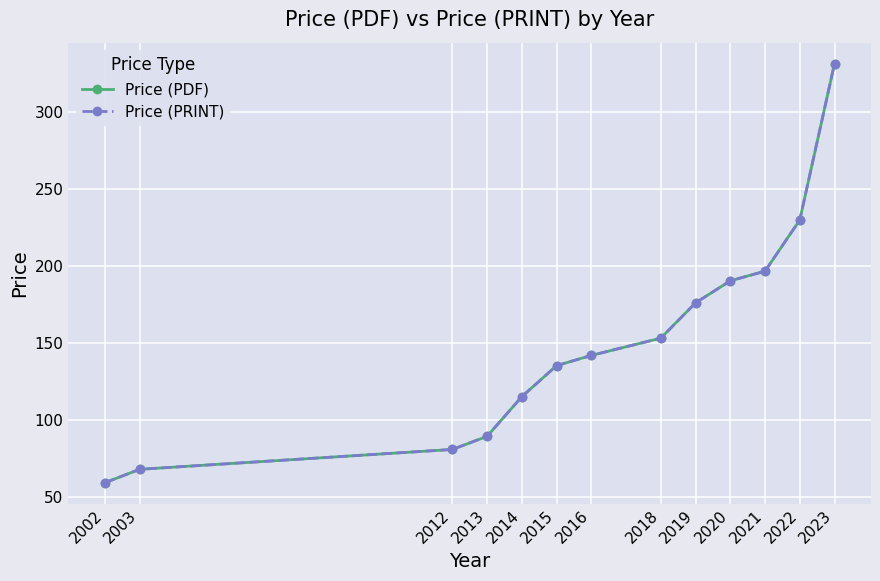

Does the chart have visible grid lines?

Yes